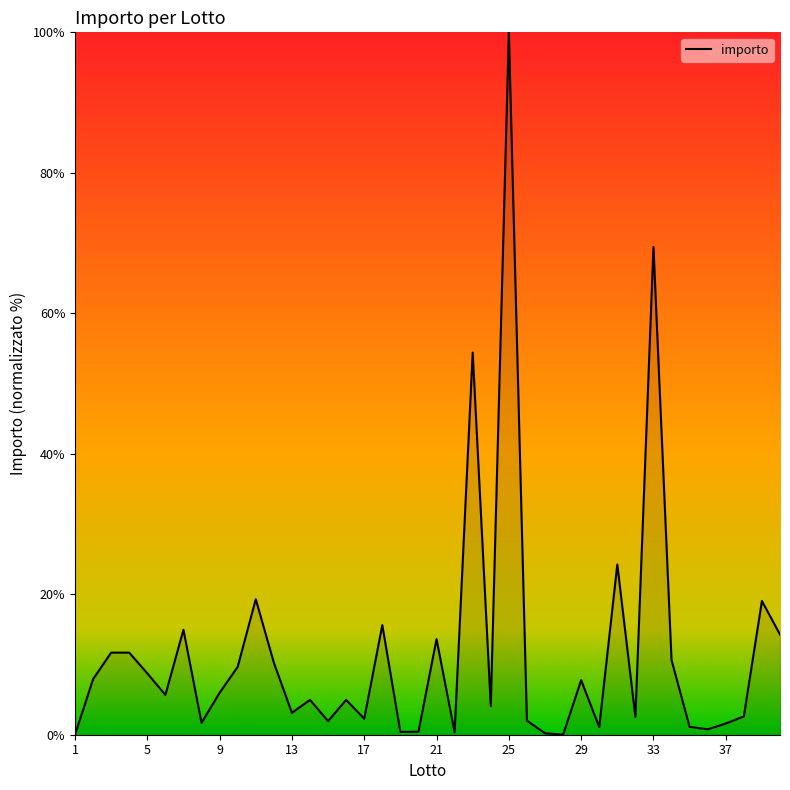

What is the difference between the maximum and minimum values?

100.0